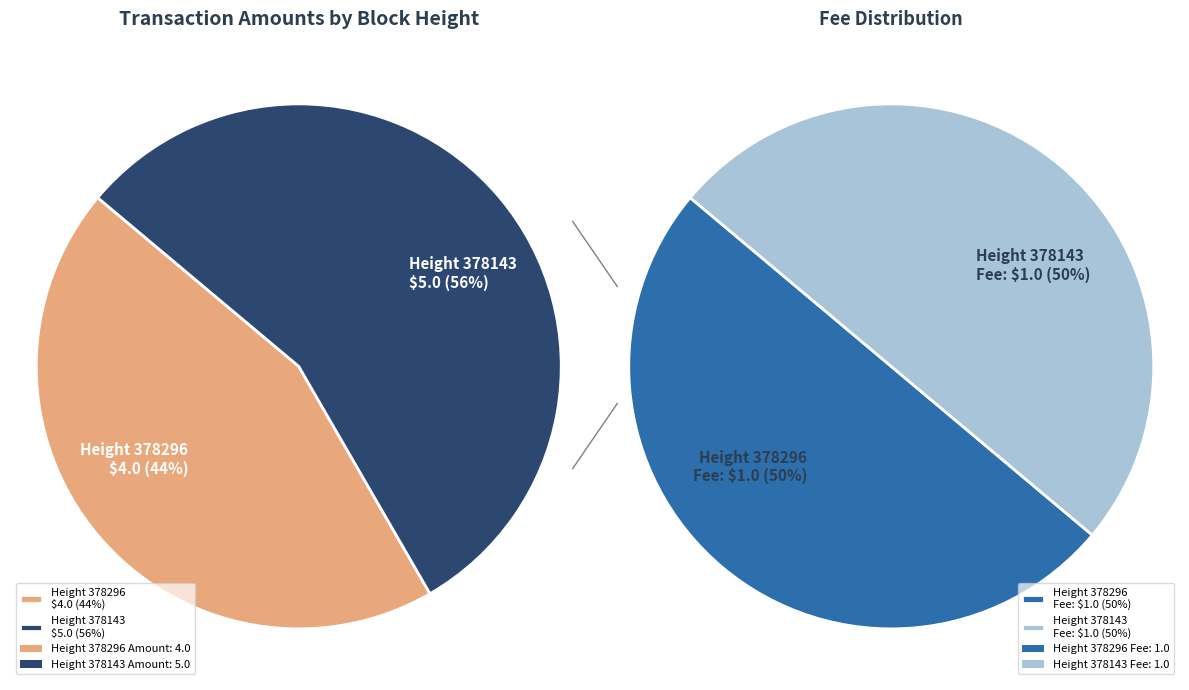

How many segments does this pie chart have?

2